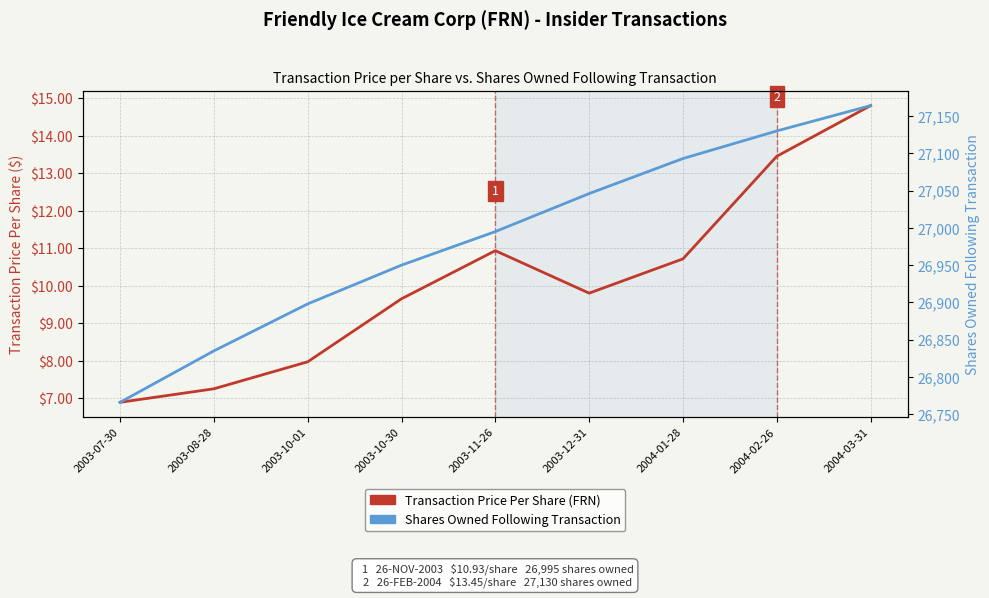

The value of Shares Owned Following Transaction at 2003-07-30 is 7799.2. True or false?

False